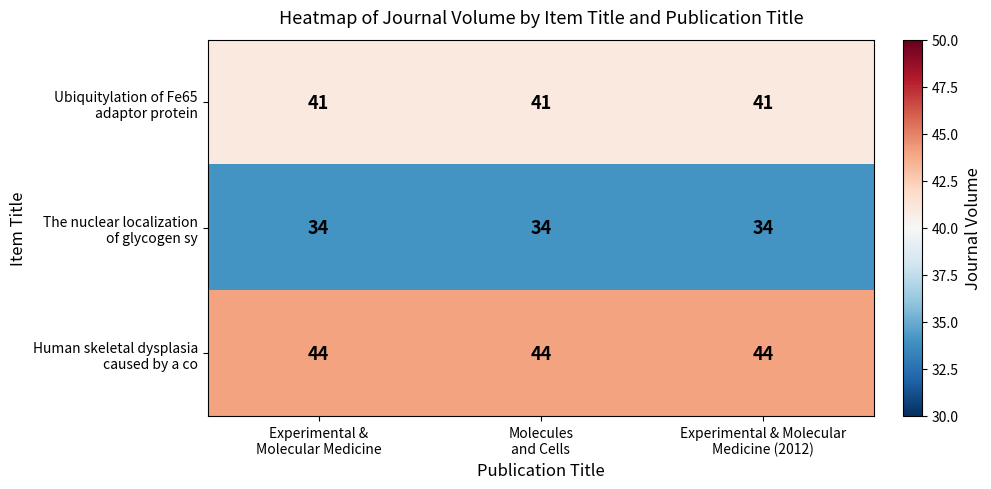

What is the maximum value shown in the chart?

44